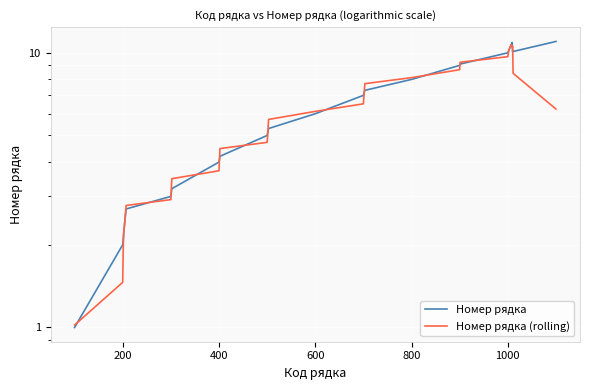

How many data points does each series have?

40